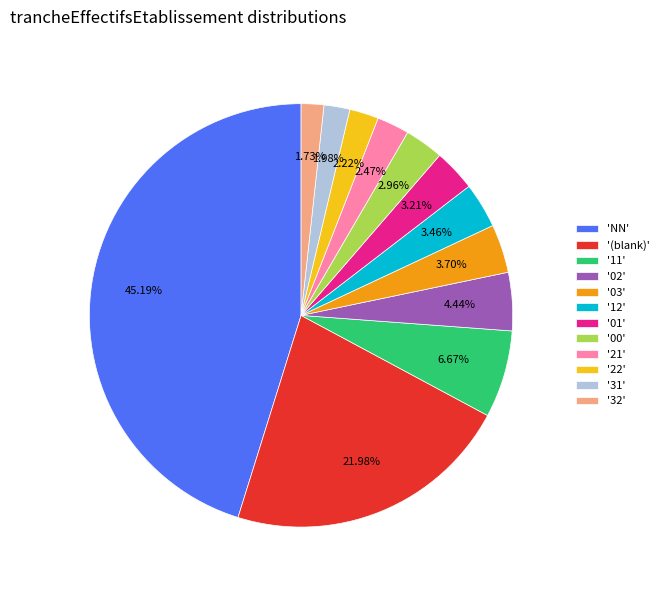

What is the largest slice in the pie chart?

'NN'